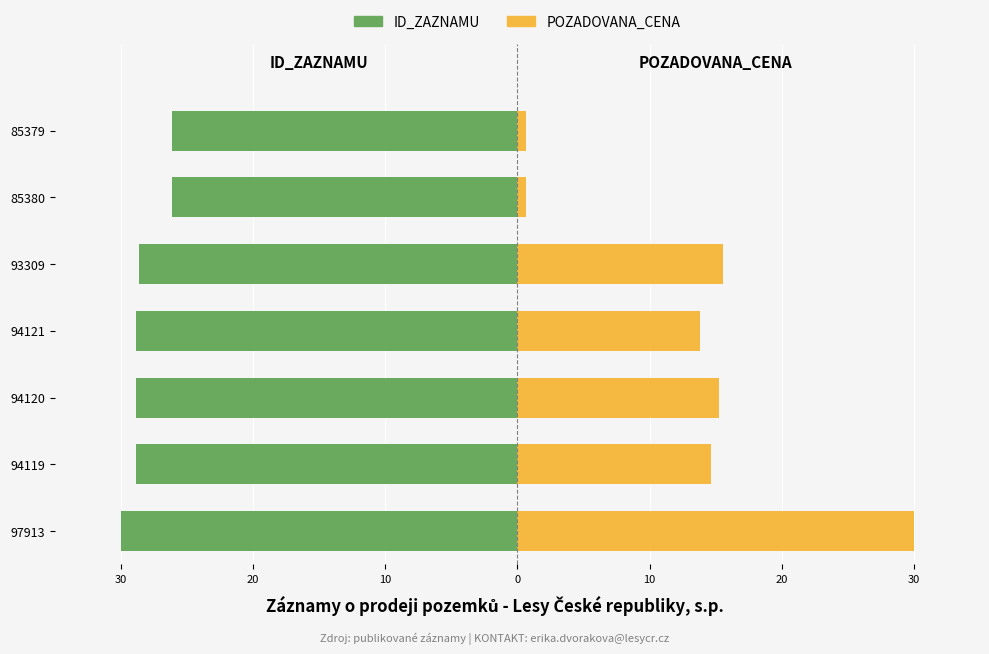

How many categories are shown in the chart?

7